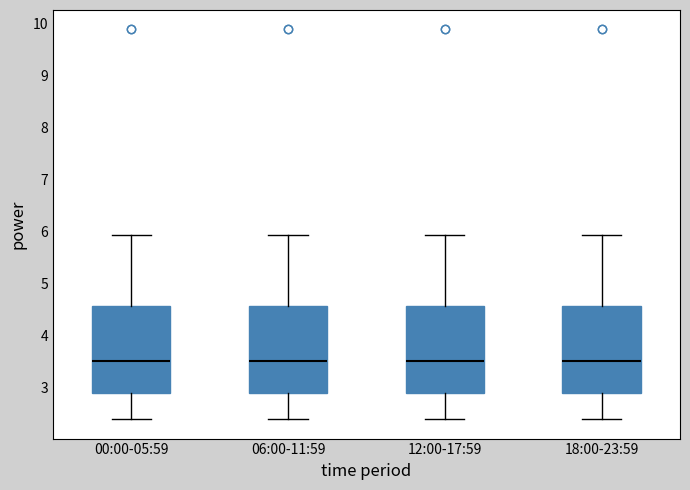

Where is the lower edge of the box for 18:00-23:59 on the y-axis? The values are not printed on the chart, so give them approximately, as read against the axis.

2.9